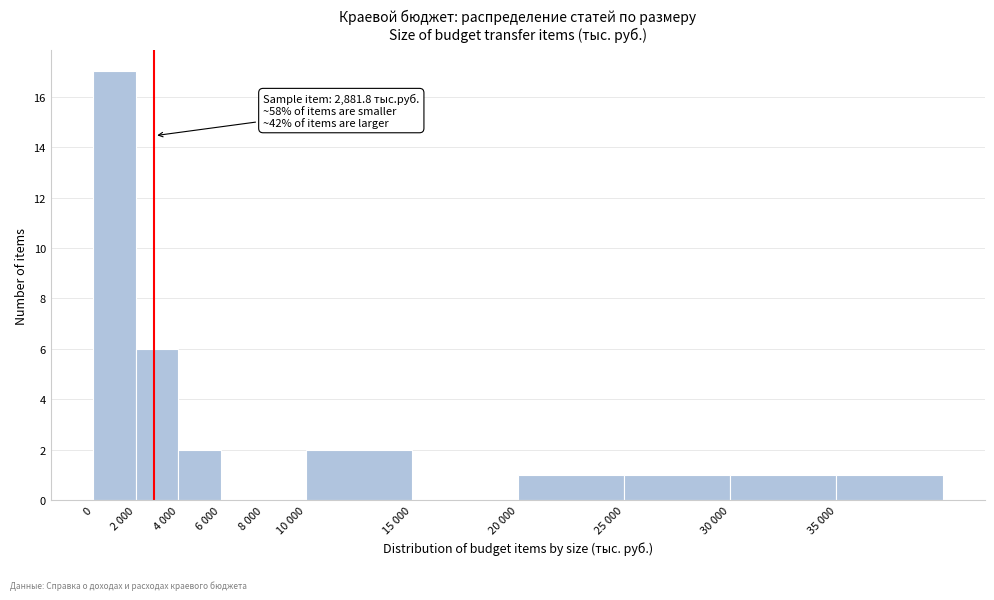

Reading left to right, extract all data points from this chart.

0=17	2 000=6	4 000=2	6 000=0	8 000=0	10 000=2	15 000=0	20 000=1	25 000=1	30 000=1	35 000=1